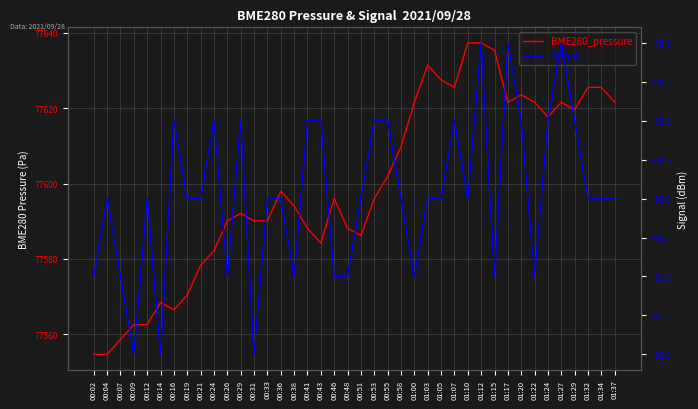

Where does the BME280_pressure series first go above 77596?

00:36